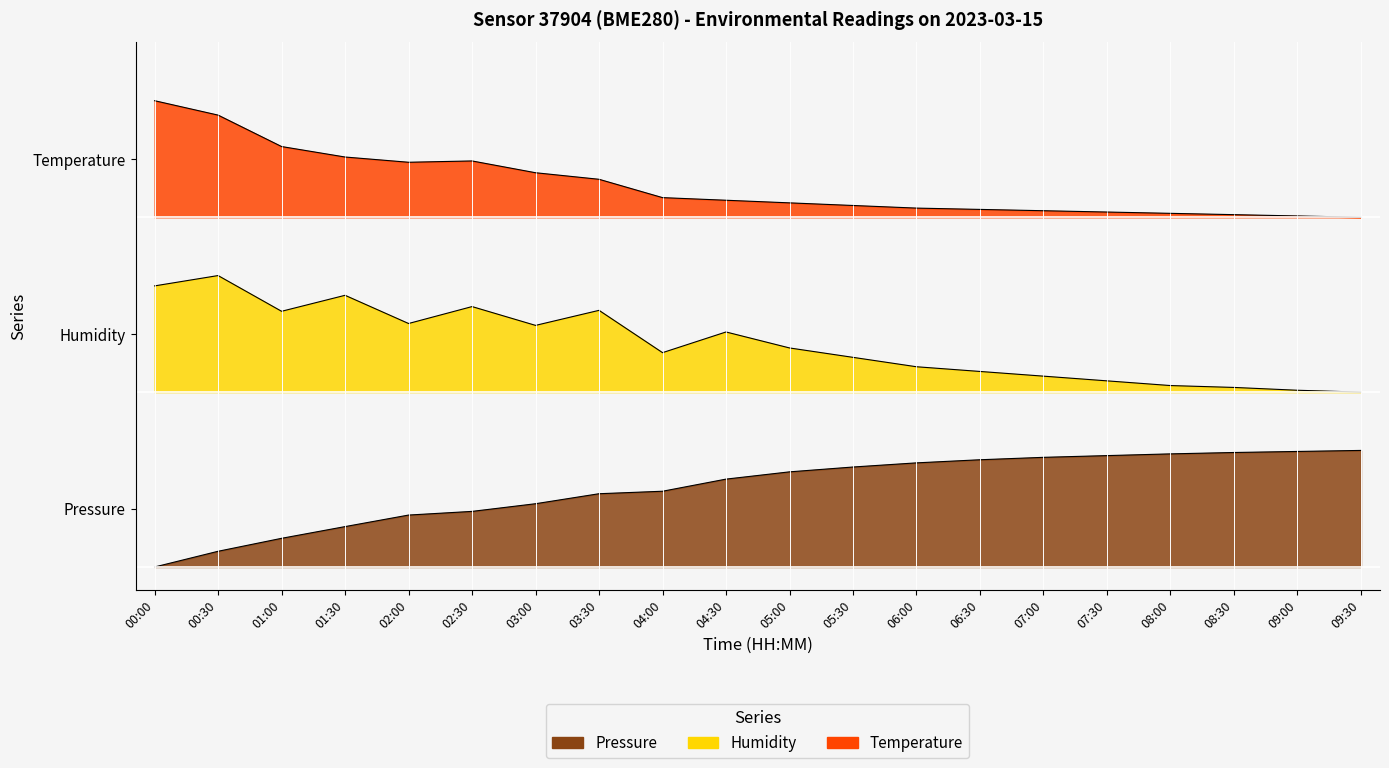

What is the difference between the highest and lowest values at 02:30?

3.0